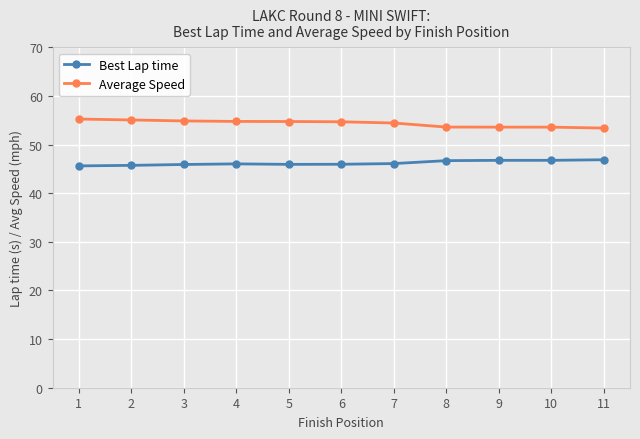

Rank the series by their average value, from highest to lowest.

Average Speed, Best Lap time